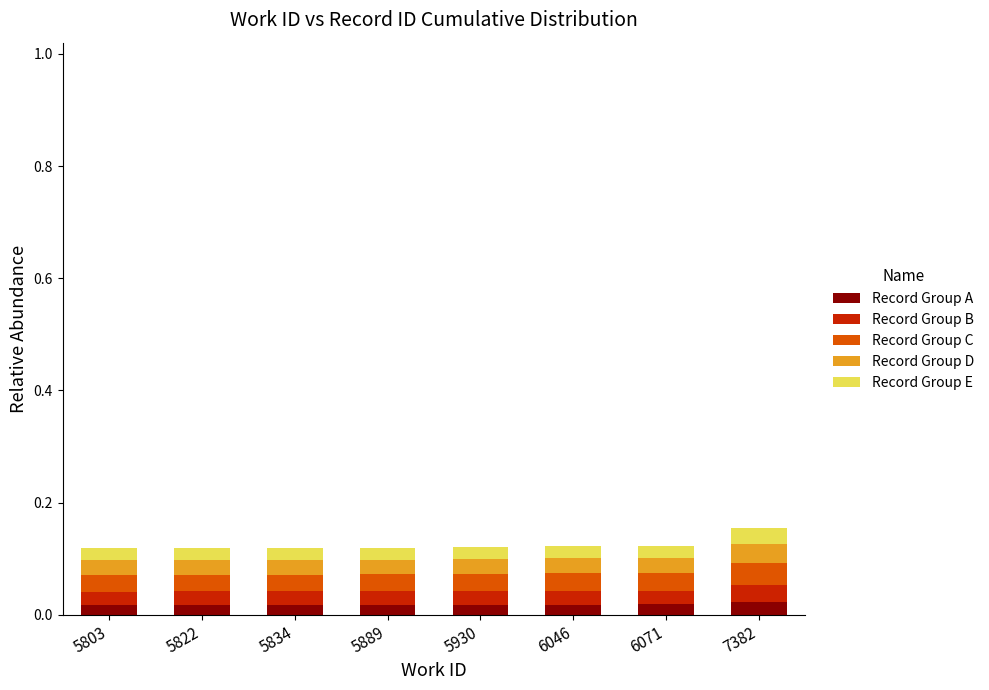

Count the Record Group A values in the range 0 to 1.

8